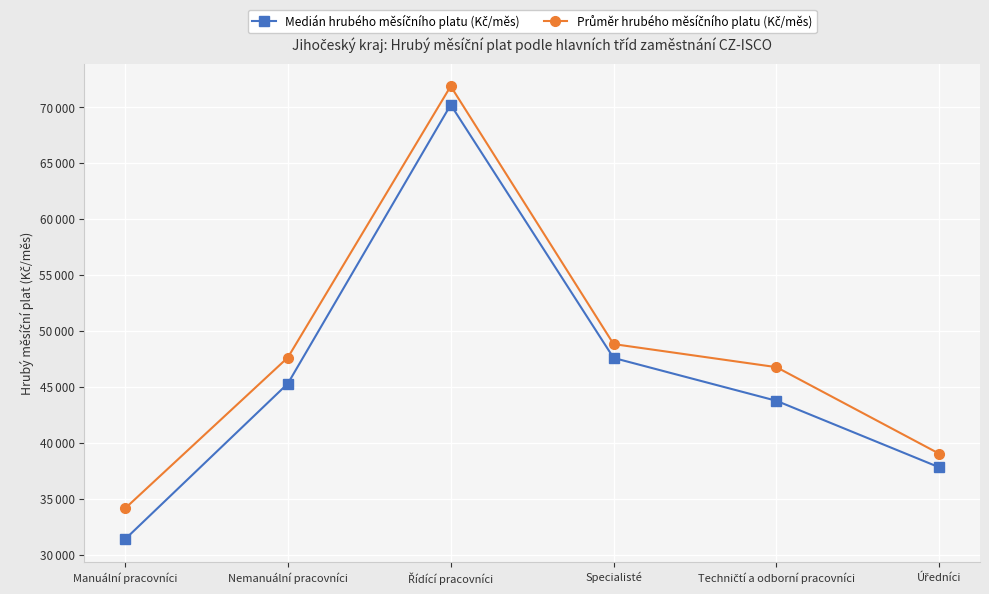

At Techničtí a odborní pracovníci, list the series in order from smallest to largest.

Medián hrubého měsíčního platu (Kč/měs), Průměr hrubého měsíčního platu (Kč/měs)